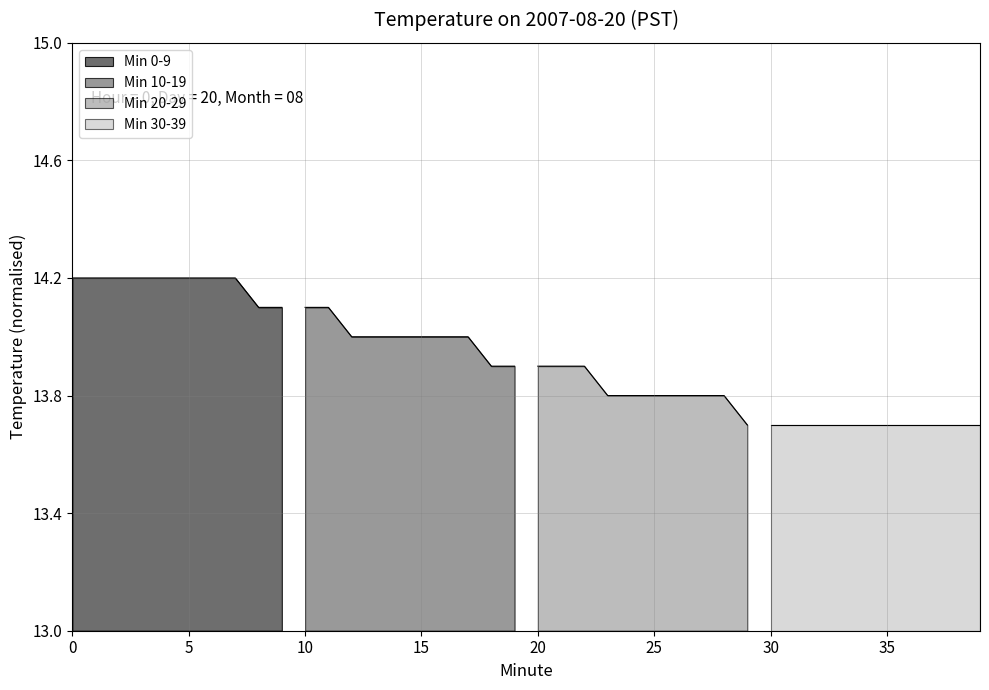

How many lines are shown in the chart?

1